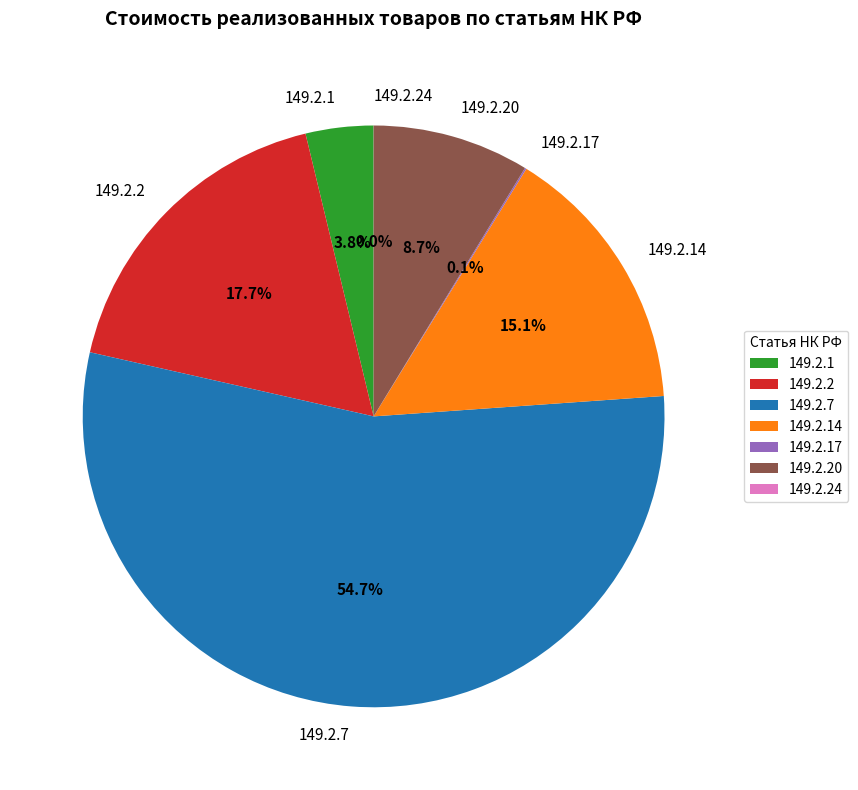

Between 149.2.1 and 149.2.20, which is larger?

149.2.20